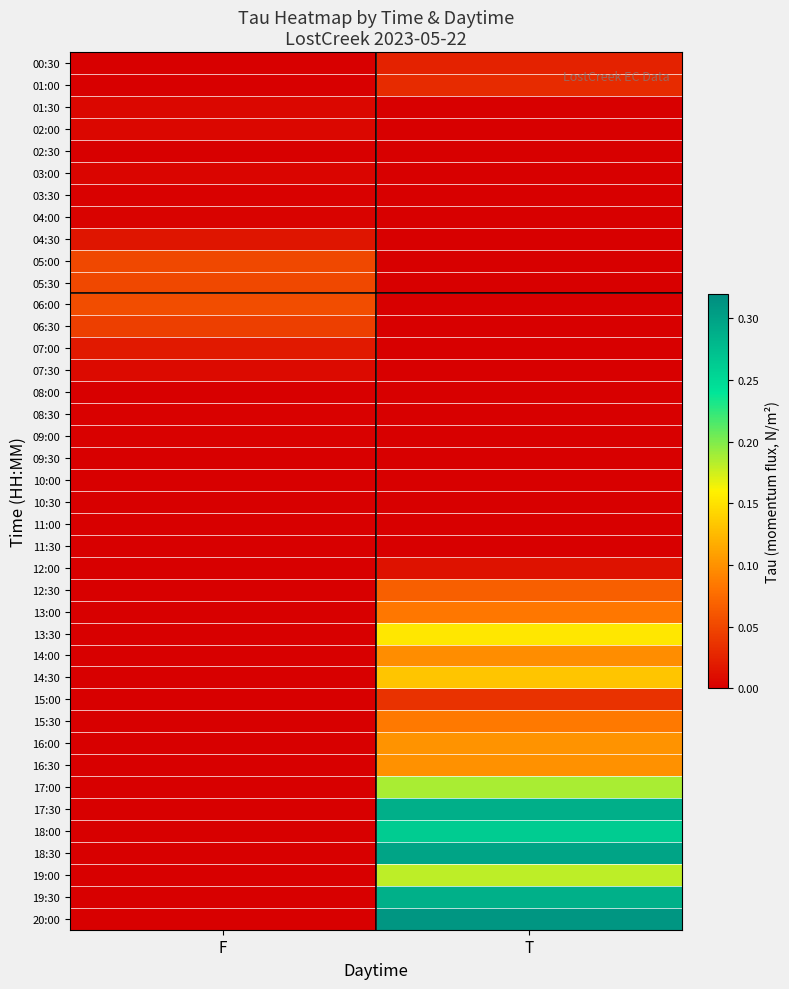

List the series in order of their peak value, highest first.

20:00, 18:30, 17:30, 19:30, 18:00, 17:00, 19:00, 13:30, 14:30, 16:00, 16:30, 14:00, 15:30, 13:00, 12:30, 06:00, 05:00, 05:30, 06:30, 15:00, 01:00, 00:30, 07:00, 04:30, 12:00, 07:30, 01:30, 02:00, 03:00, 04:00, 08:30, 09:00, 03:30, 11:00, 02:30, 10:00, 08:00, 09:30, 11:30, 10:30